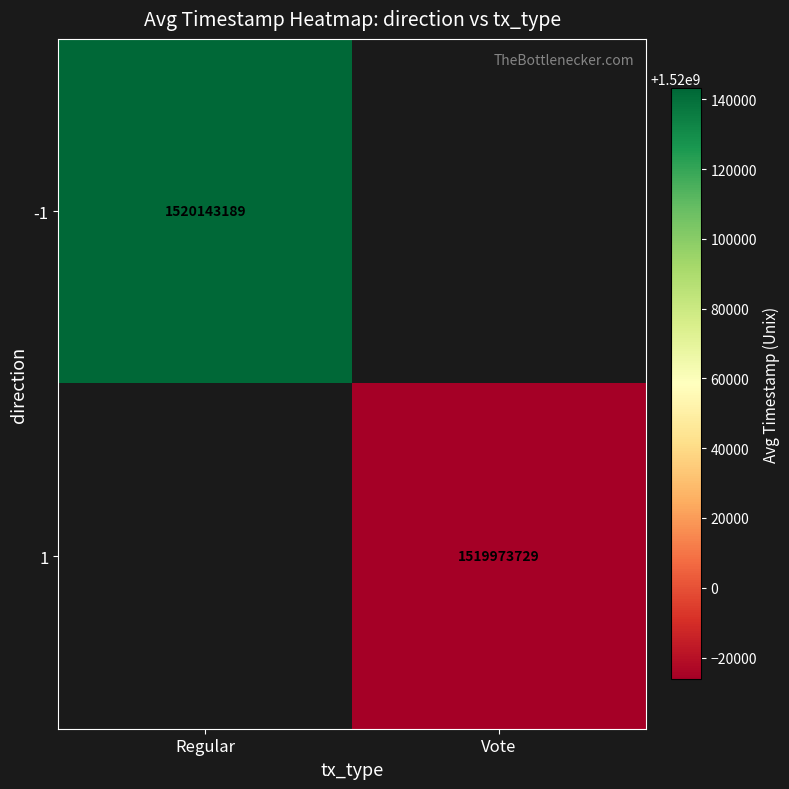

How many positive values does the 1 series have?

1